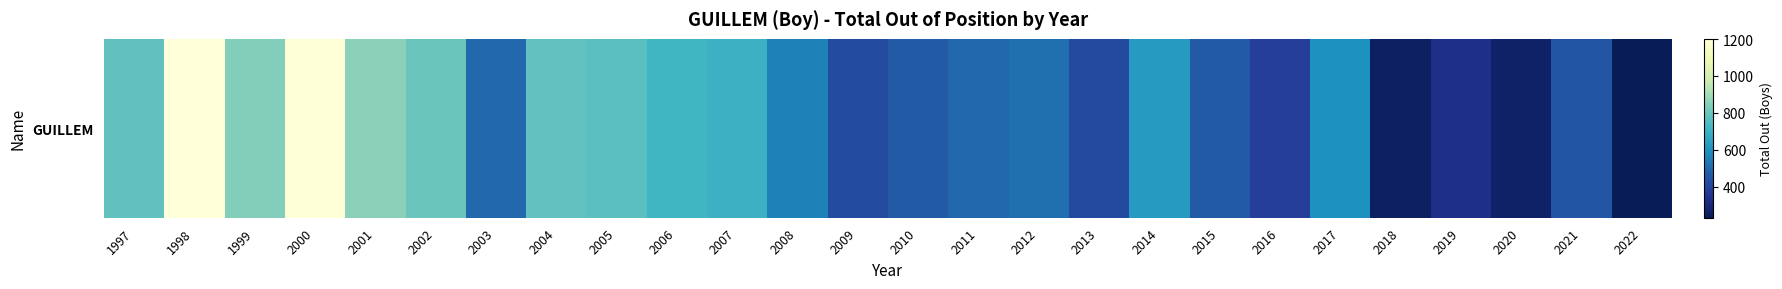

True or false: the data shows 198 at 2015.

False